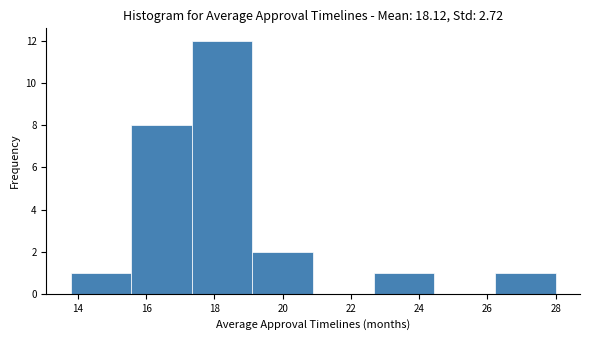

How tall is the bar that spans 26.2 to 28.0 on the x-axis? Neither the bar edges nor the heights are printed on the chart, so give them approximately, as read against the axes.

1